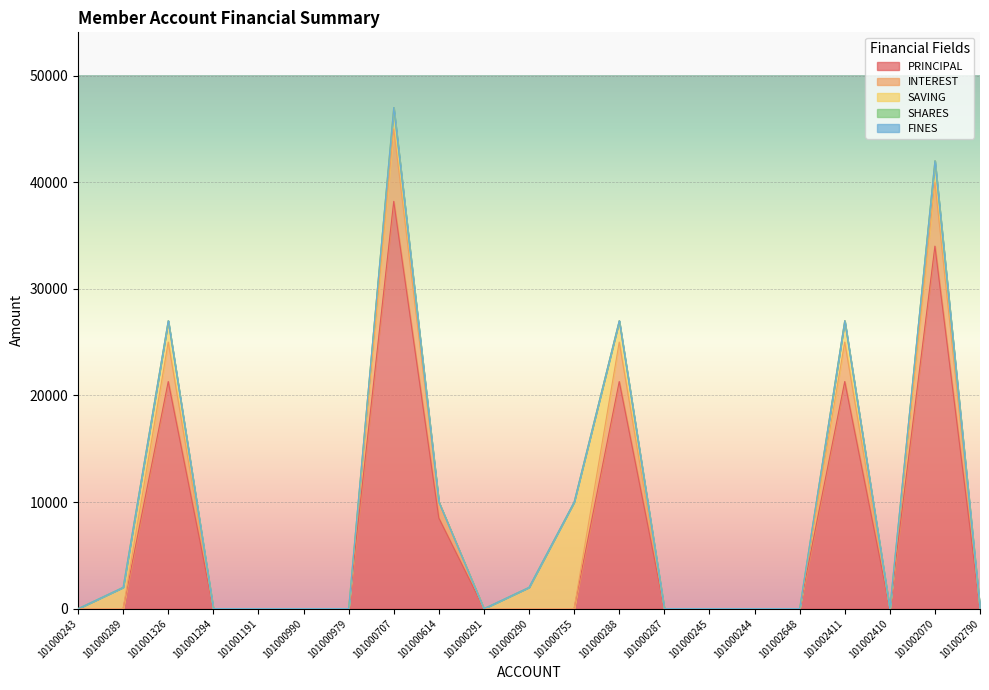

How many lines are shown in the chart?

5